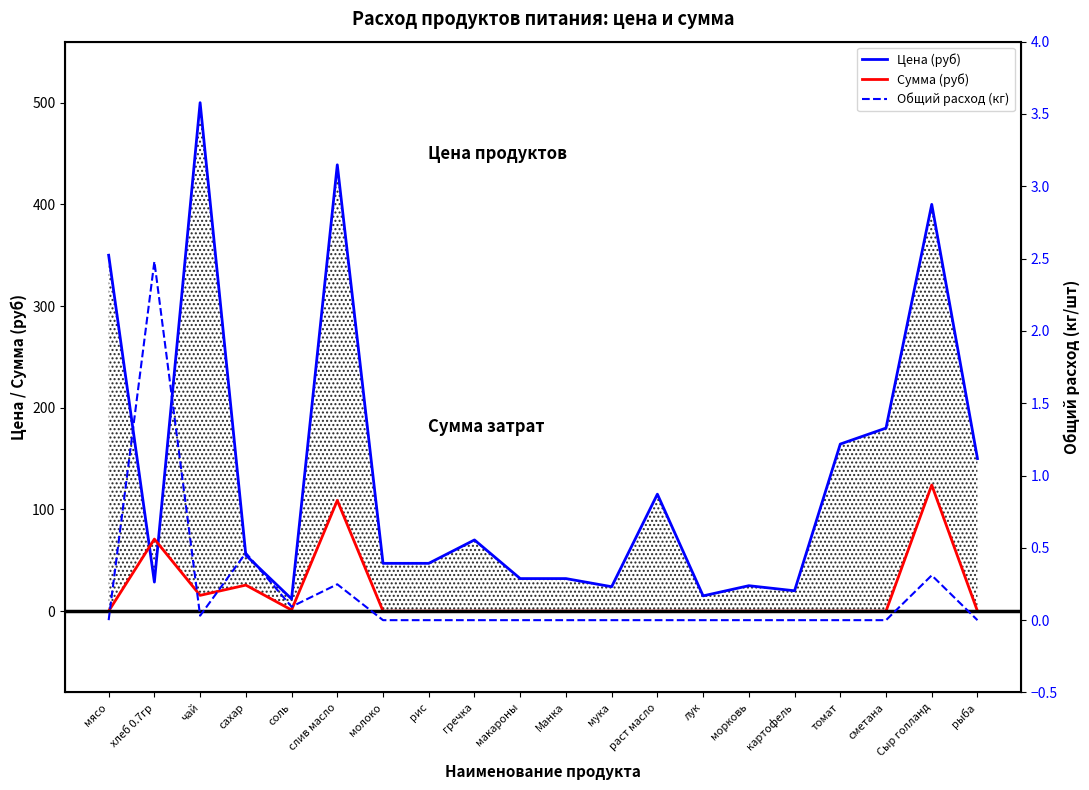

Does the chart display data point markers on the line(s)?

No